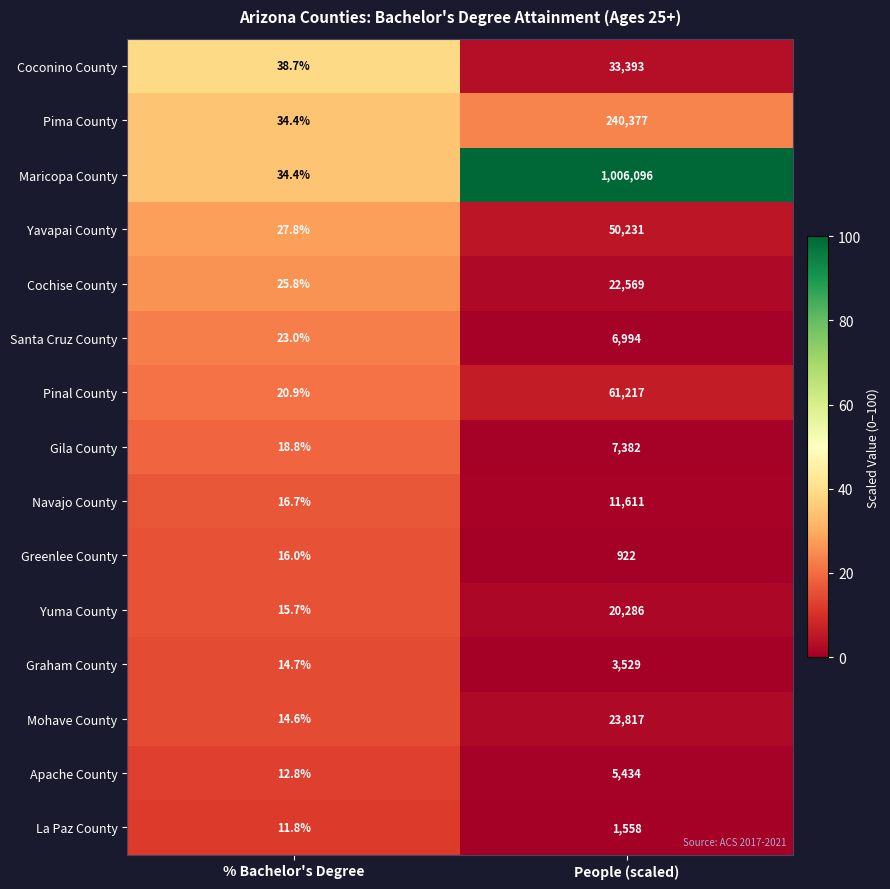

Which series has the largest range (max minus min)?

Maricopa County